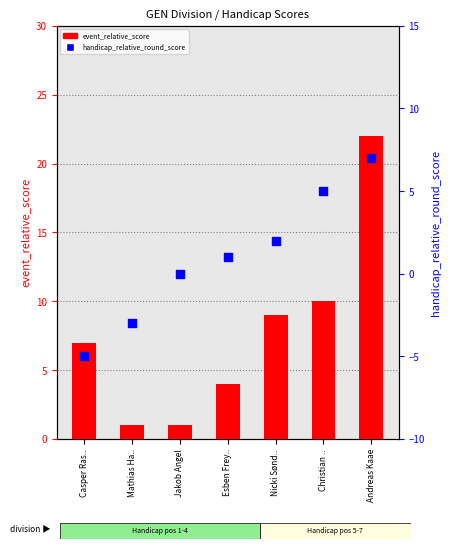

At how many categories does at least one series exceed 6?

4